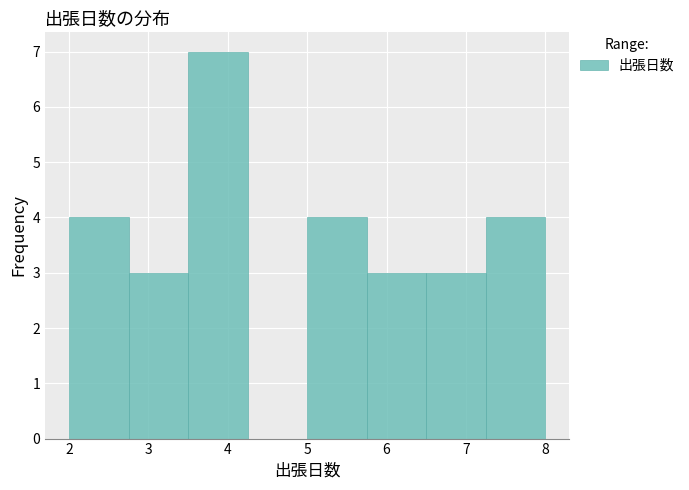

Reading left to right, list every bar in this chart as the range it spans on the x-axis followed by its height. Neither the bar edges nor the heights are printed on the chart, so give them approximately, as read against the axes.

2.00 to 2.75: 4
2.75 to 3.50: 3
3.50 to 4.25: 7
4.25 to 5.00: 0
5.00 to 5.75: 4
5.75 to 6.50: 3
6.50 to 7.25: 3
7.25 to 8.00: 4